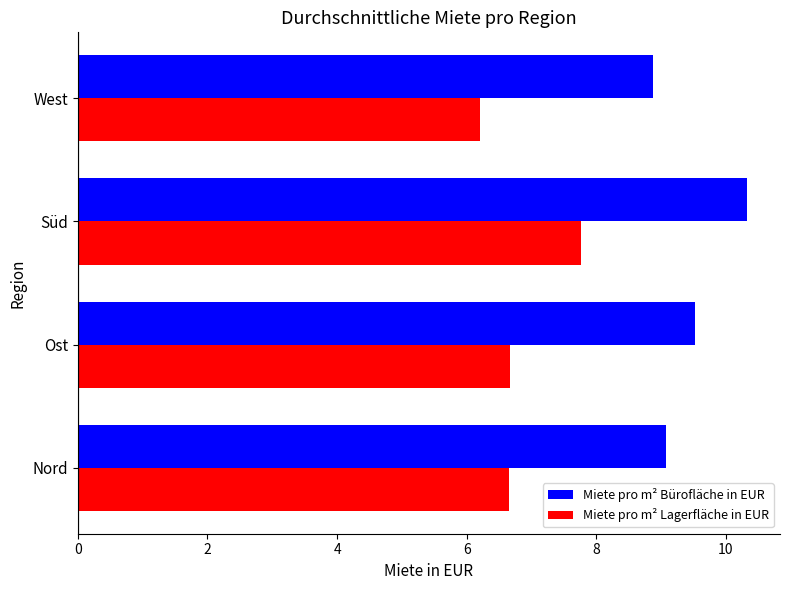

Which series has the largest total across all categories?

Miete pro m² Bürofläche in EUR